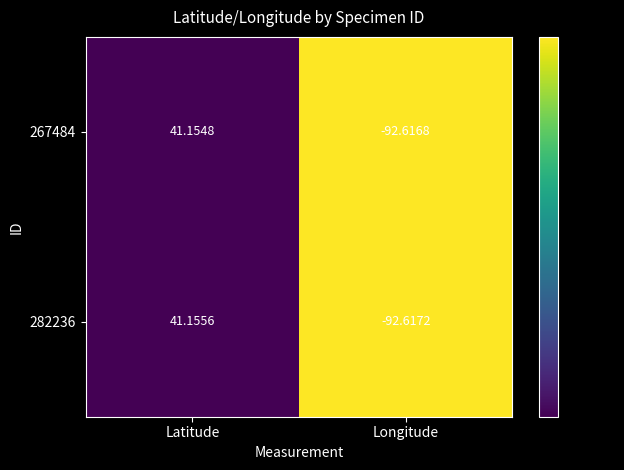

Where is 267484 nearest to the value -25?

Latitude